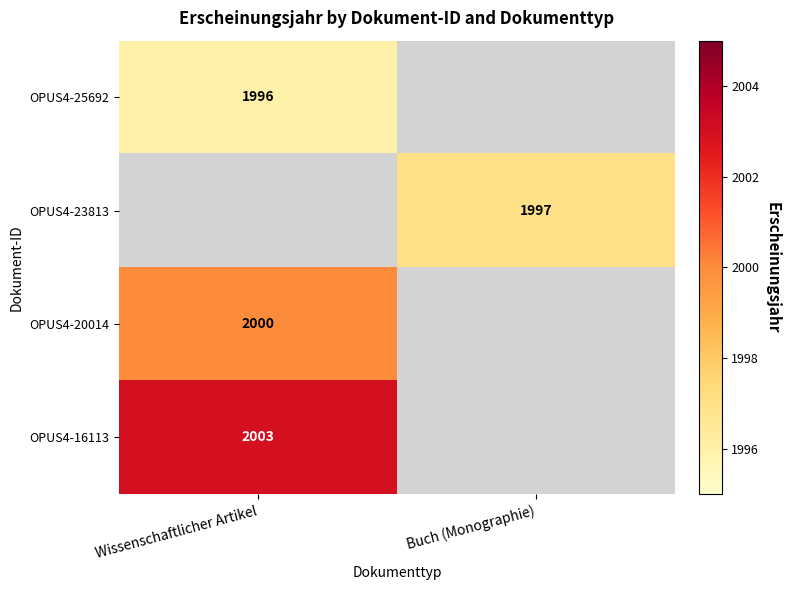

The OPUS4-20014 series shows 2000 at Wissenschaftlicher Artikel. True or false?

True